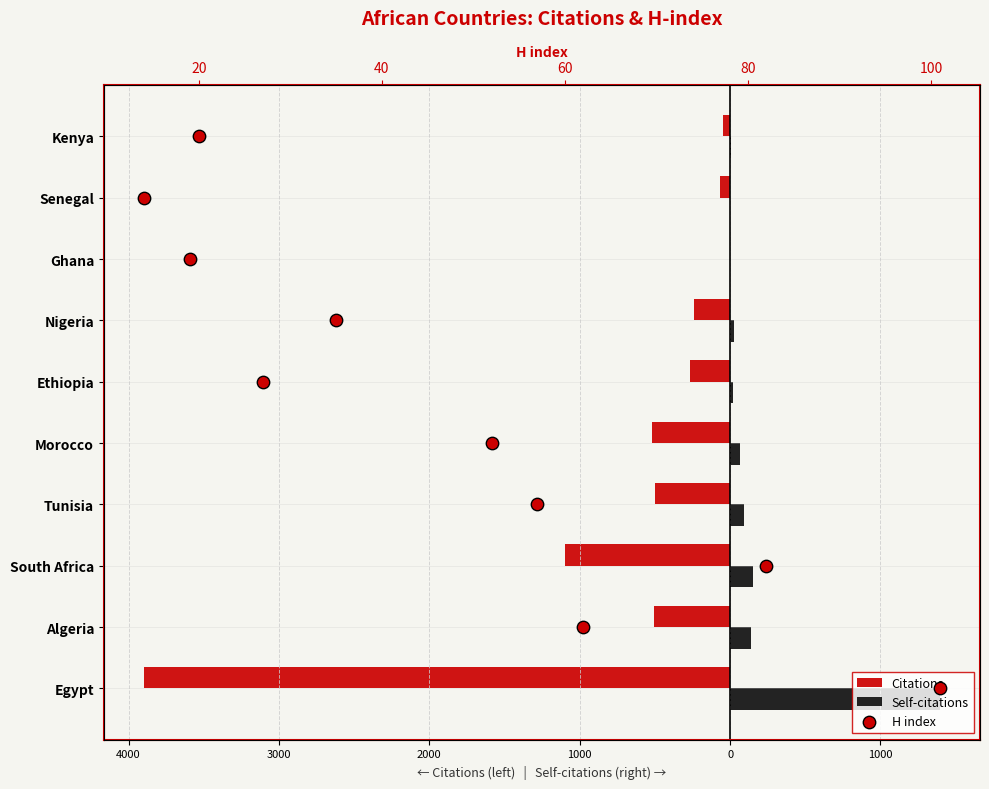

At how many categories does at least one series exceed -64?

10